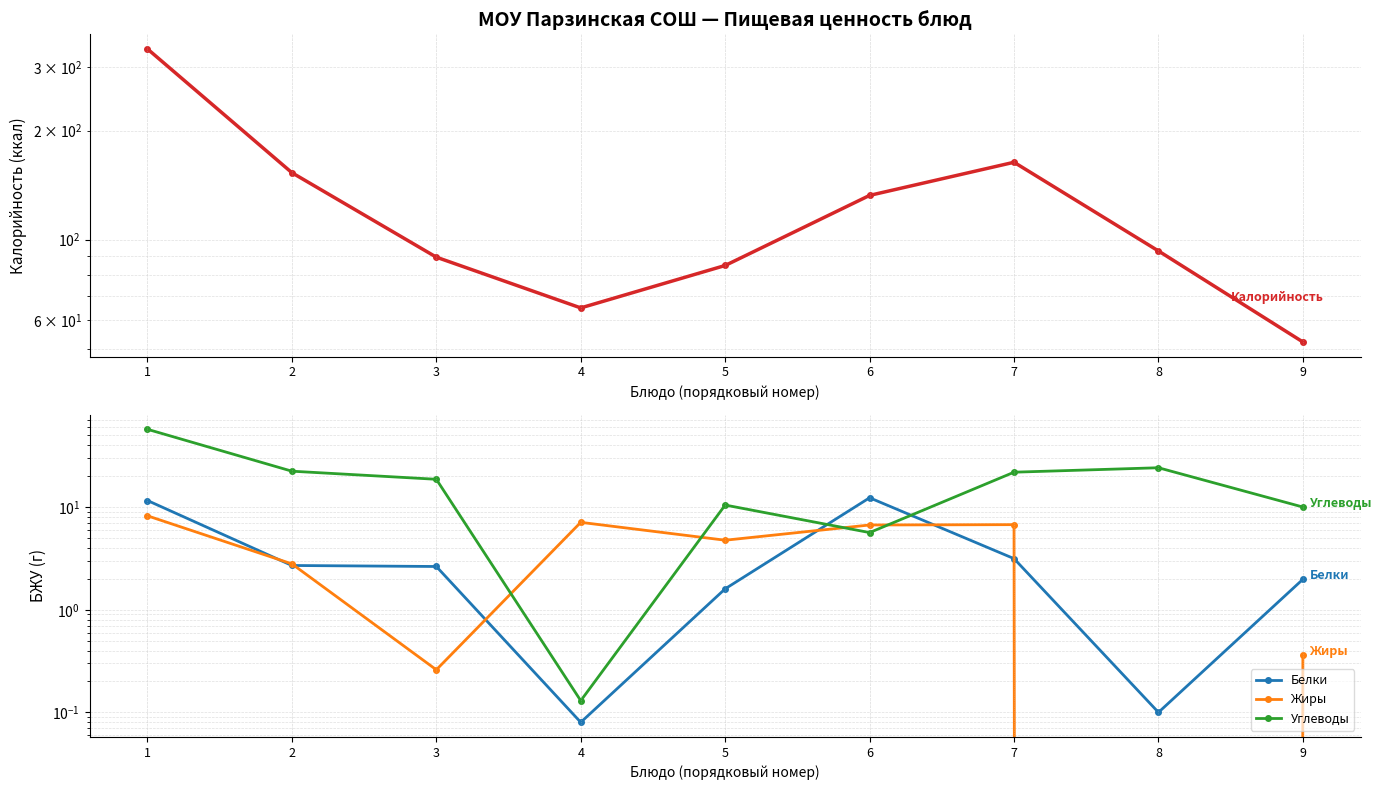

The Жиры series shows 4.6 at 2. True or false?

False